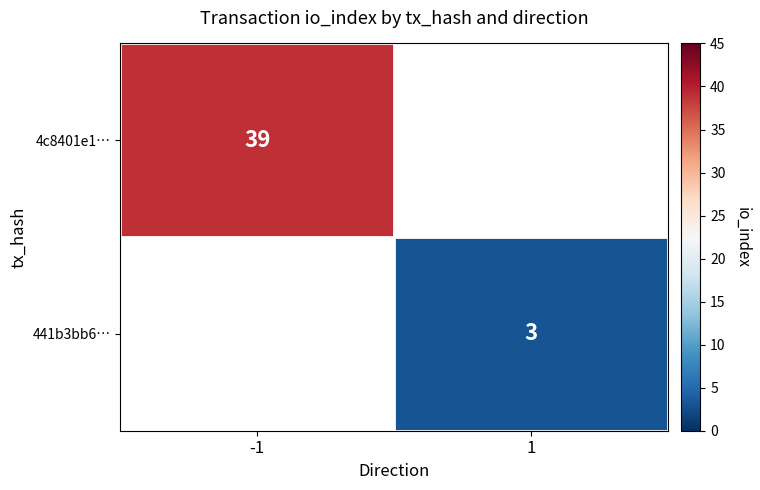

What is the minimum value shown in the chart?

3.0